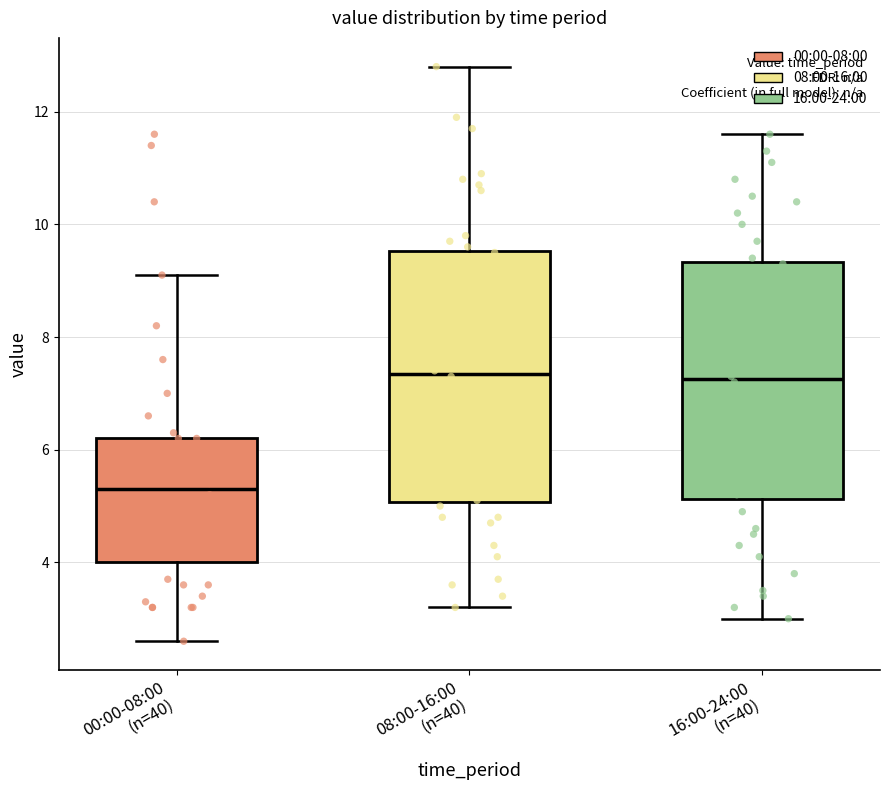

Reading left to right, transcribe this box plot: for each box, give where its median line is, the range the box spans, and where its two whiskers end, as read against the y-axis. The values are not printed on the chart, so give them approximately, as read against the axis.

00:00-08:00 (n=40): median 5.4, box 4.0 to 6.2, whiskers 2.6 to 9.2
08:00-16:00 (n=40): median 7.4, box 5.0 to 9.6, whiskers 3.2 to 12.8
16:00-24:00 (n=40): median 7.2, box 5.2 to 9.4, whiskers 3.0 to 11.6